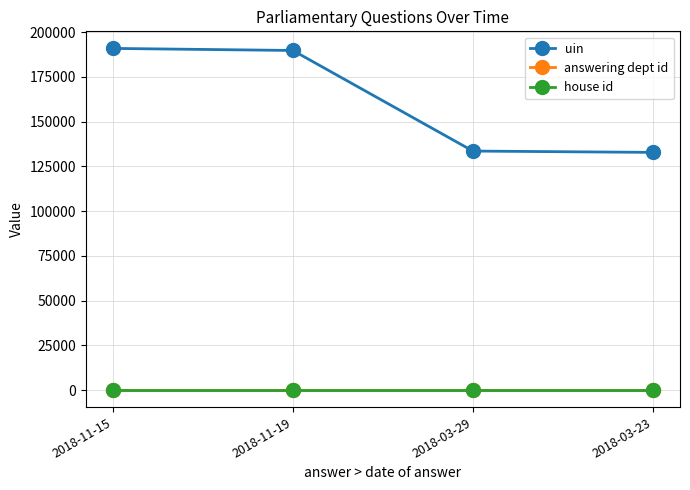

What are all the series names shown in the legend?

uin, answering dept id, house id